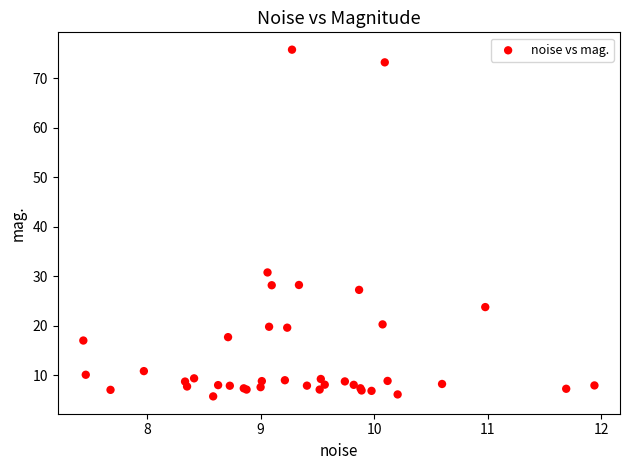

What Y value in the scatter plot is closest to 40?

30.8